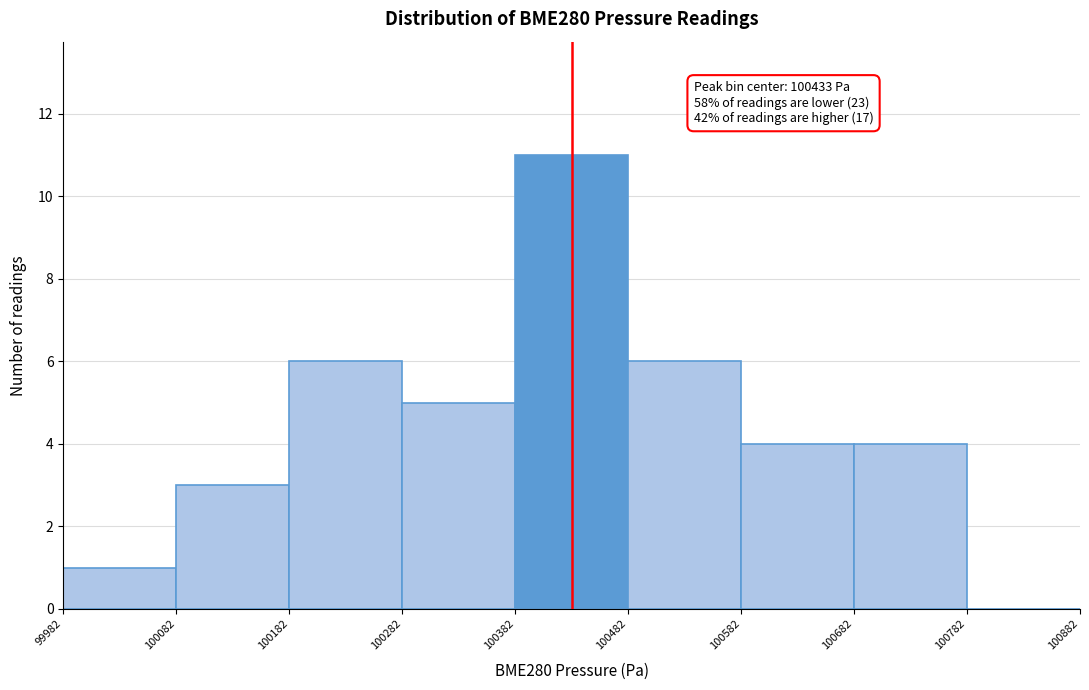

Over which range of the x-axis is the bar tallest?

100382 to 100482